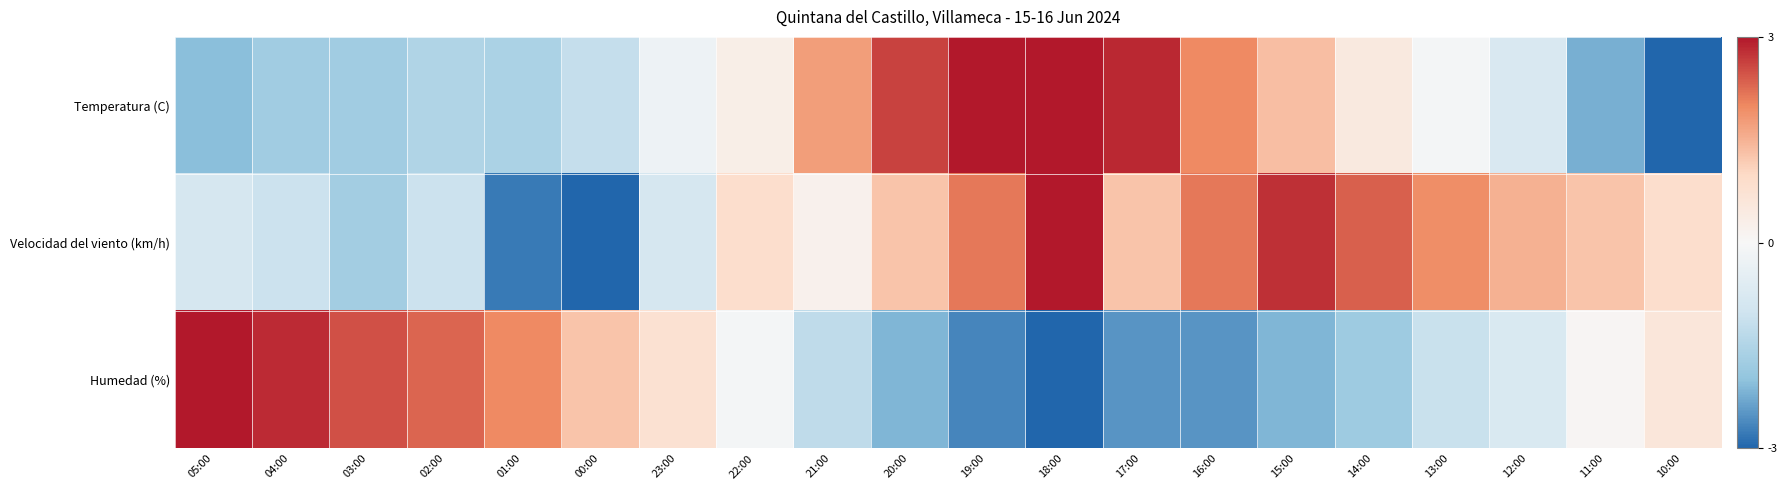

Which series changed the most between 04:00 and 10:00?

Humedad (%)